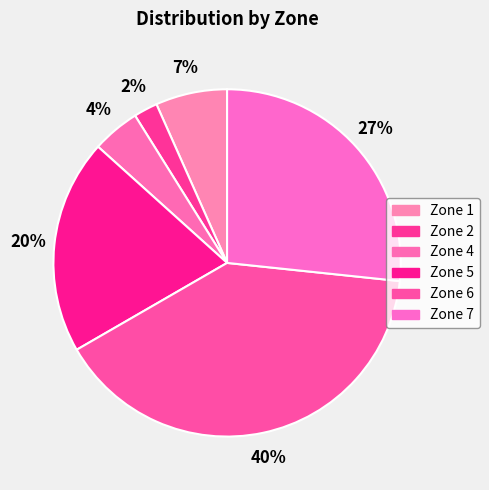

What is the smallest slice in the pie chart?

Zone 2